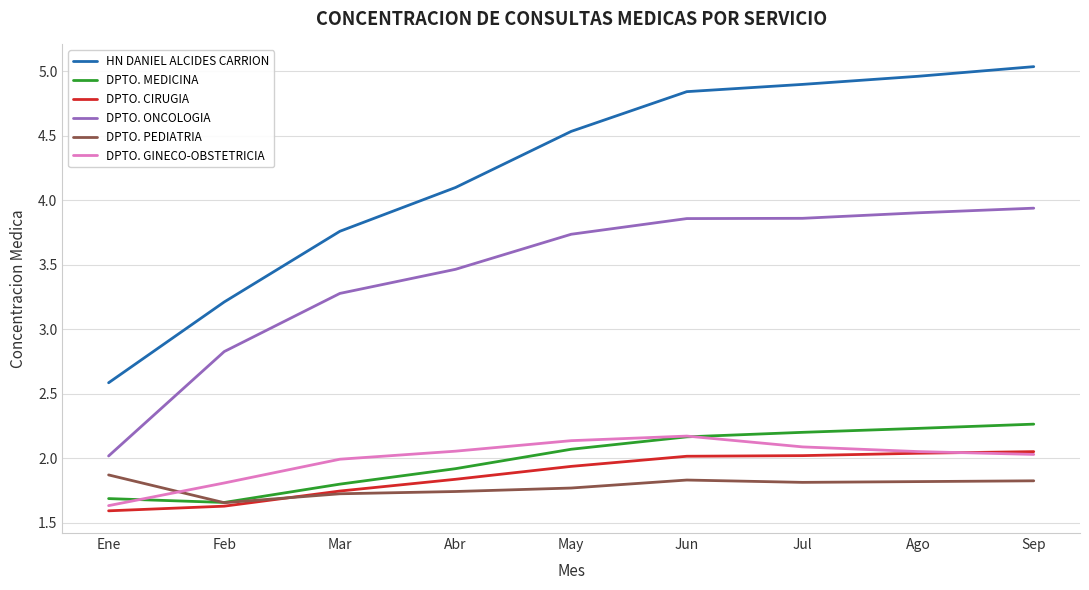

At which label does HN DANIEL ALCIDES CARRION first exceed 4?

Abr